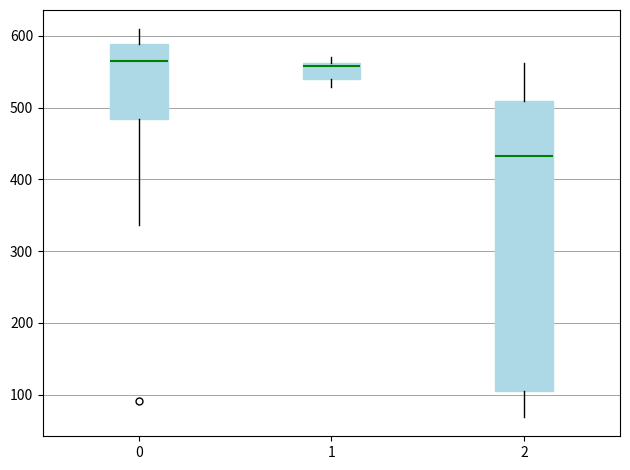

Where is the upper edge of the box at x = 2 on the y-axis? The values are not printed on the chart, so give them approximately, as read against the axis.

510